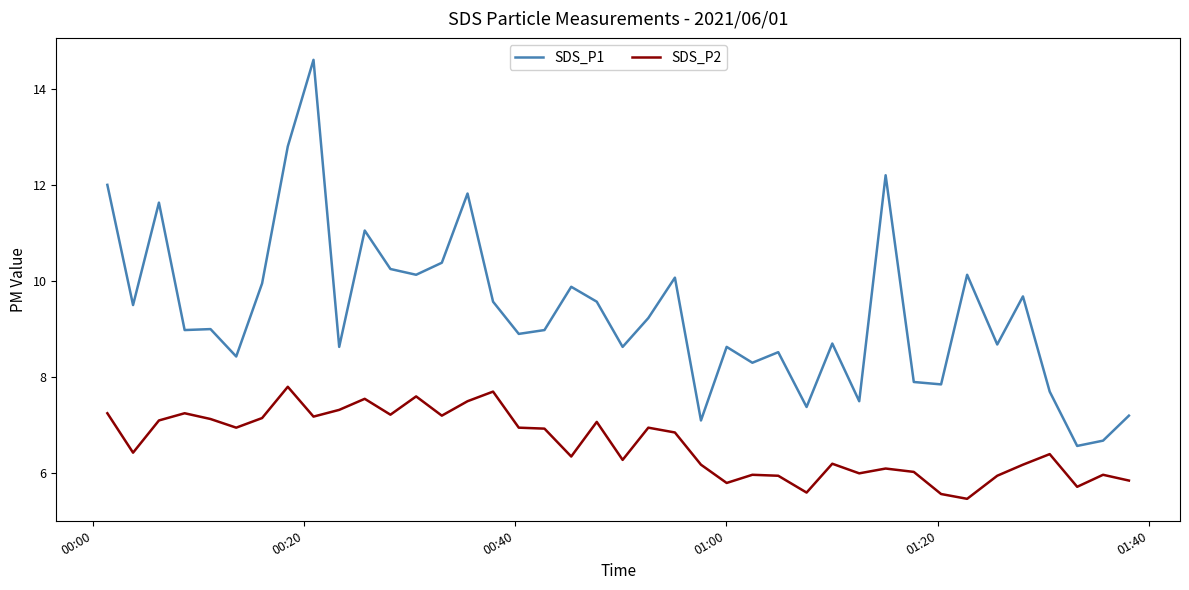

What is the difference between the maximum and second lowest values in the SDS_P1 series?

7.9